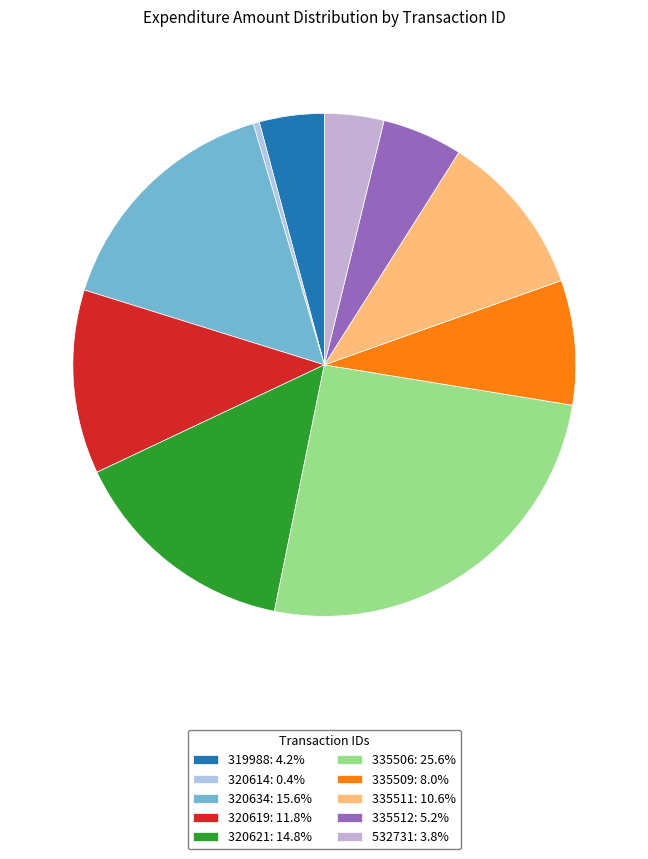

What portion of the pie excludes 319988?

95.8%